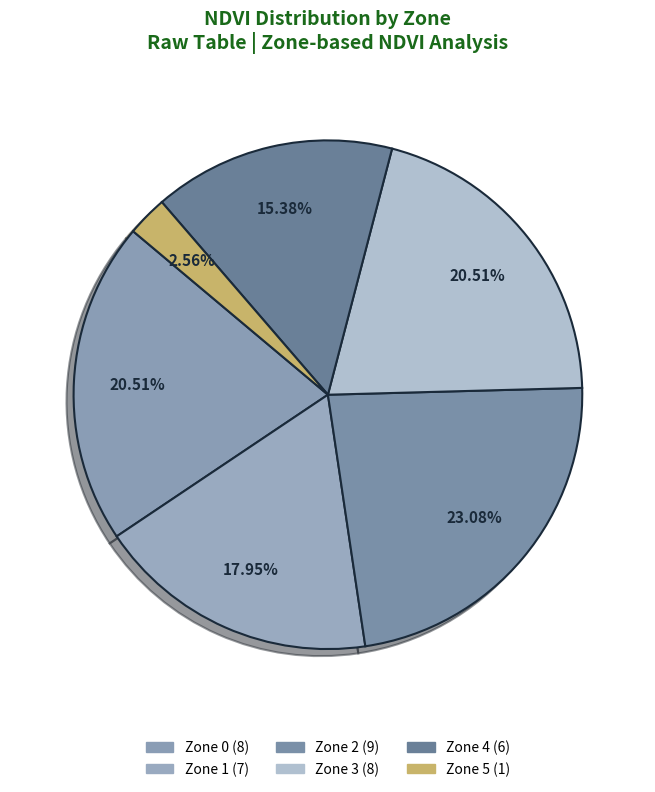

To the nearest percent, what is the combined percentage of Zone 4 and Zone 0?

36%